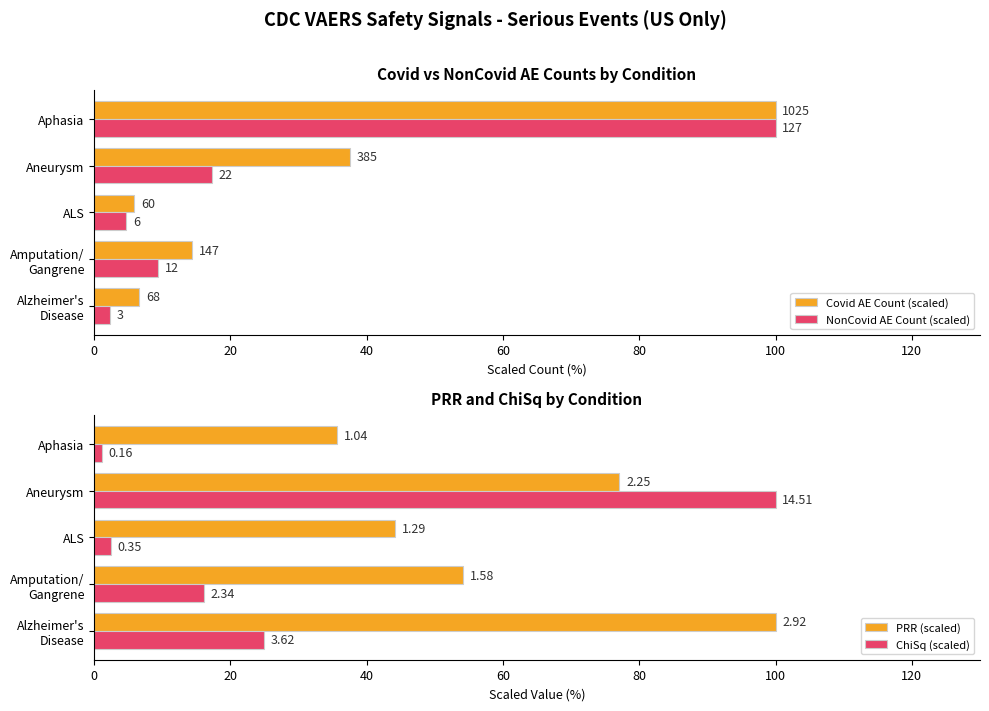

What is the value of the Covid AE Count (scaled) bar at the 1st from the left?

6.6